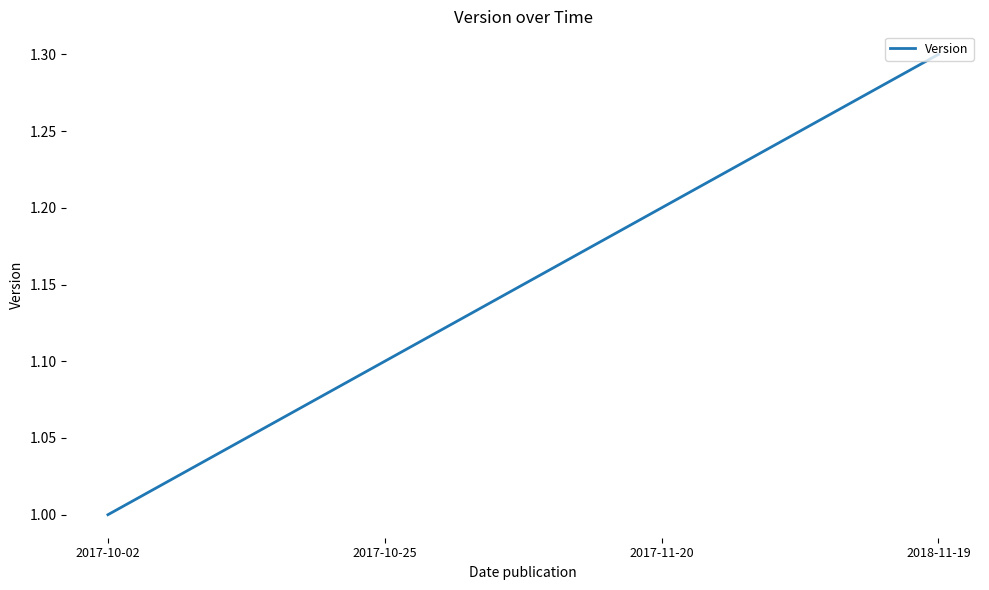

What is the approximate value at 2017-10-25?

1.1